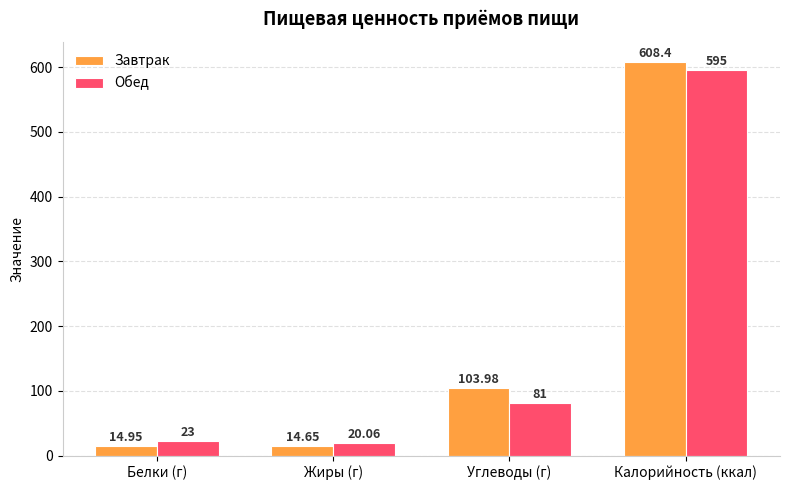

Rank the series by their average value, from lowest to highest.

Обед, Завтрак